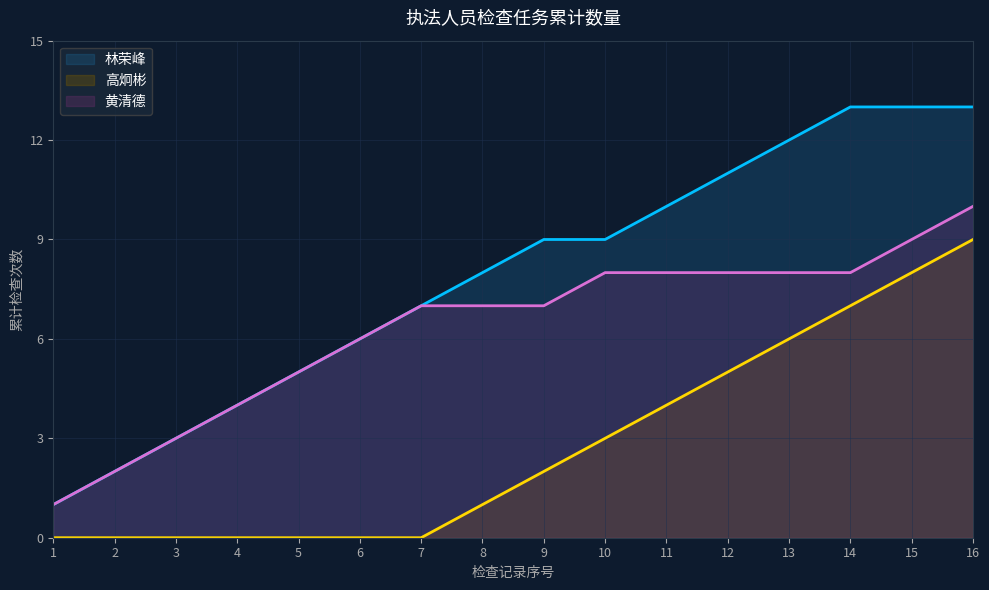

Which series has the largest total across all categories?

林荣峰